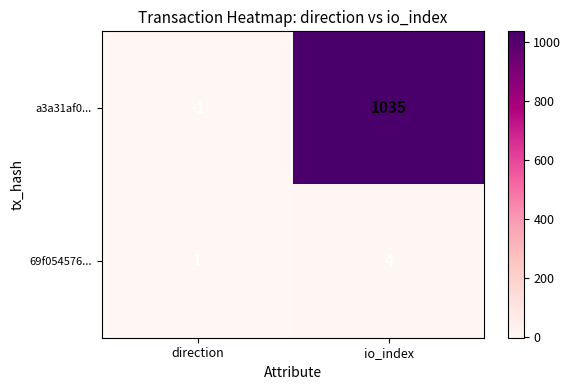

Is it true that a3a31af0... equals 1618 at io_index?

False